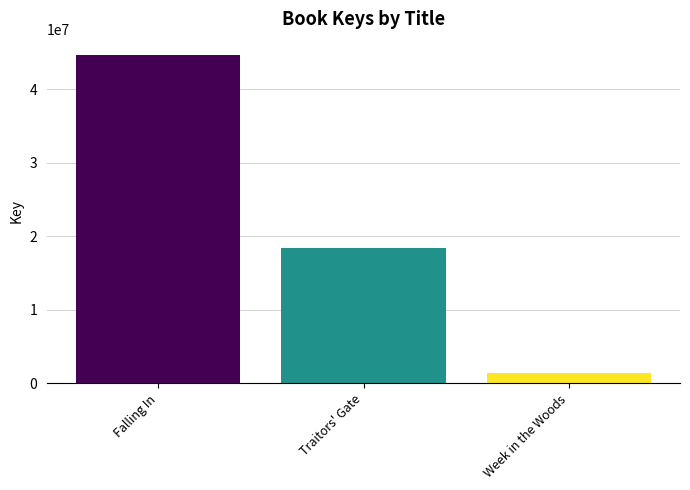

What is the change in value from Traitors' Gate to Week in the Woods?

-16960973